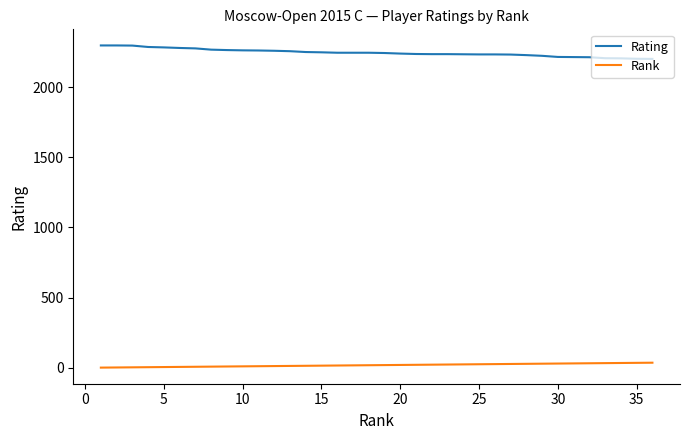

What is the maximum value for Rating?

2298